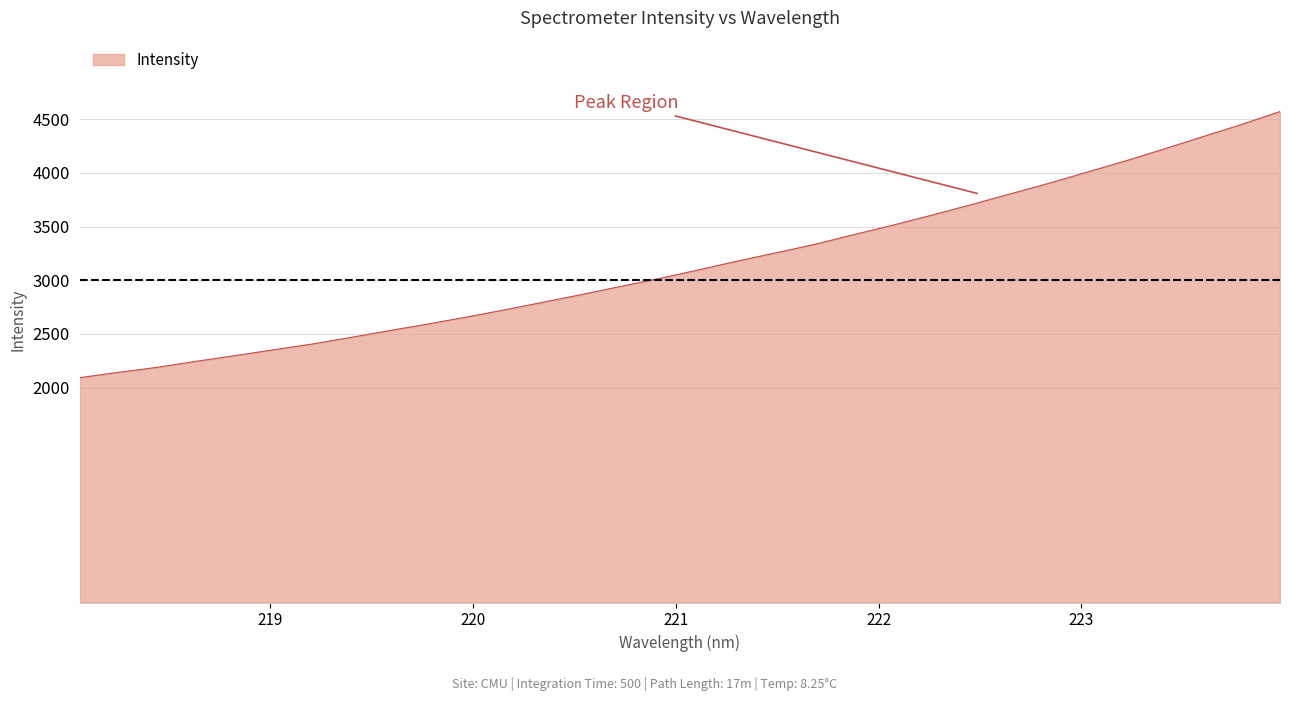

What is the difference between the maximum and minimum values?

2478.0